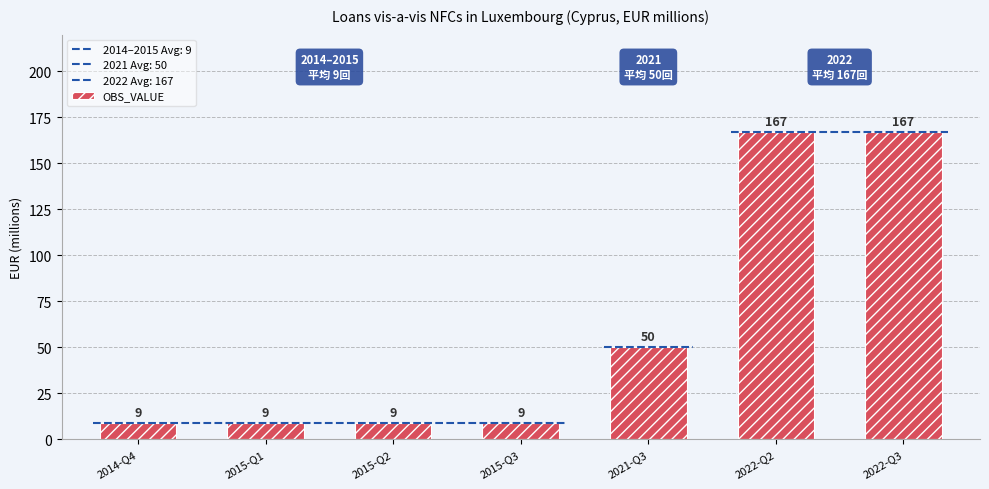

What is the difference between the maximum and second lowest values?

158